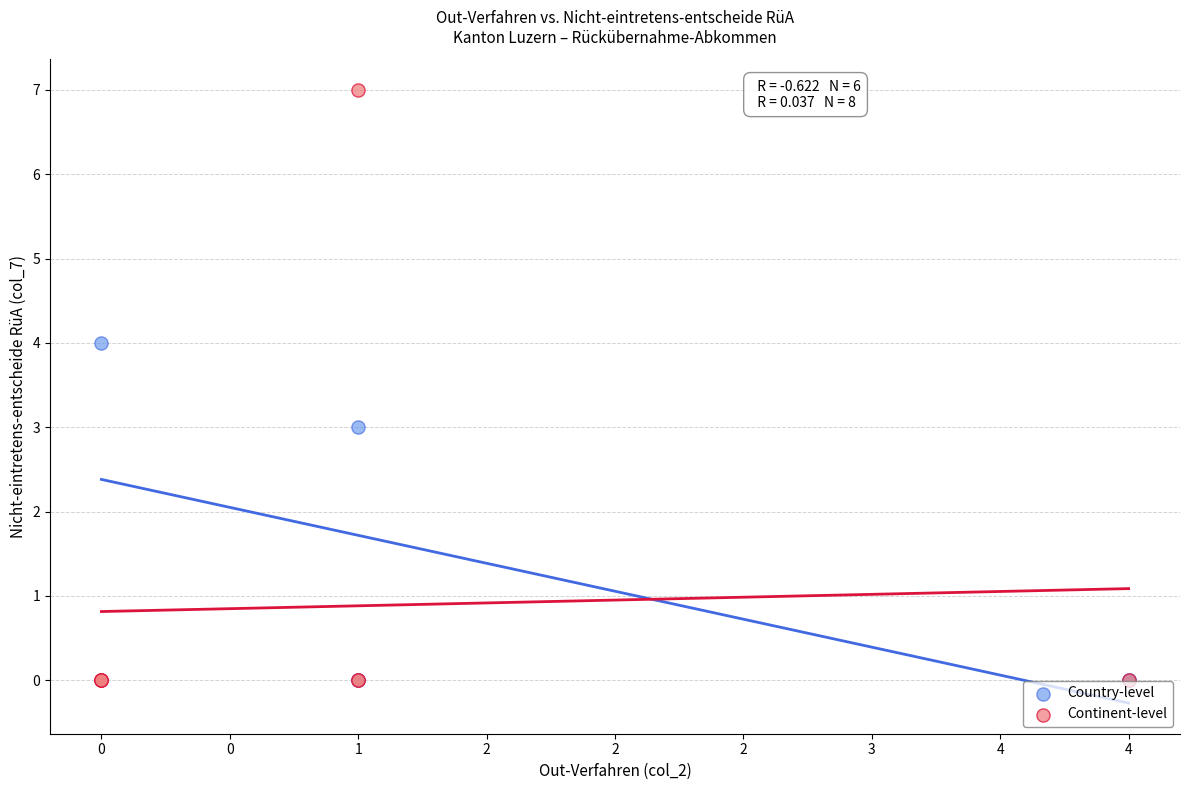

Which series reaches the maximum Y coordinate?

Continent-level